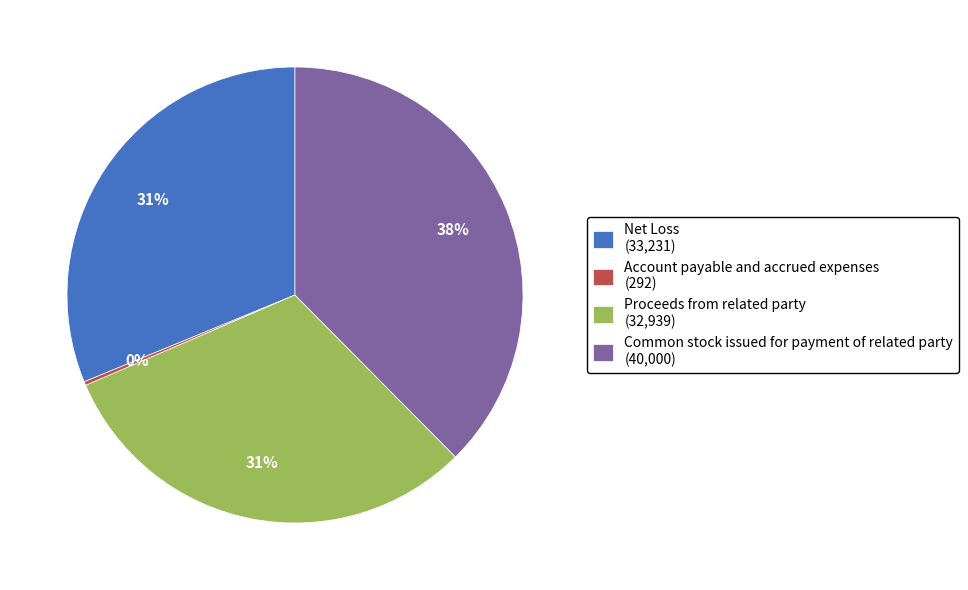

The Common stock issued for payment of related party slice represents 38% of the pie. True or false?

True